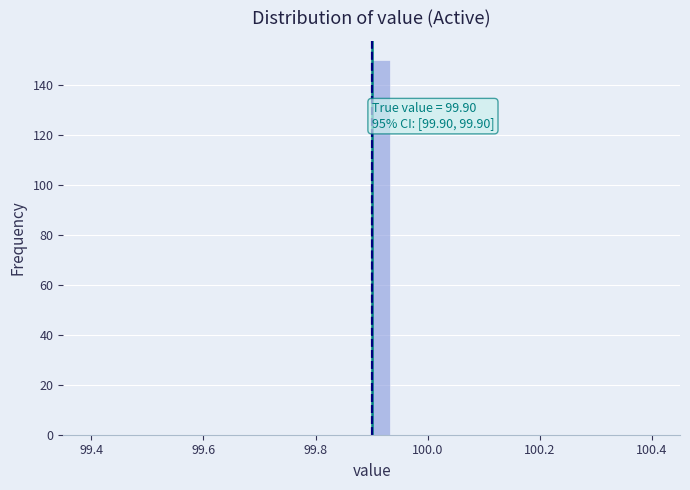

Read against the x-axis, roughly where is the centre of the tallest bar?

99.92